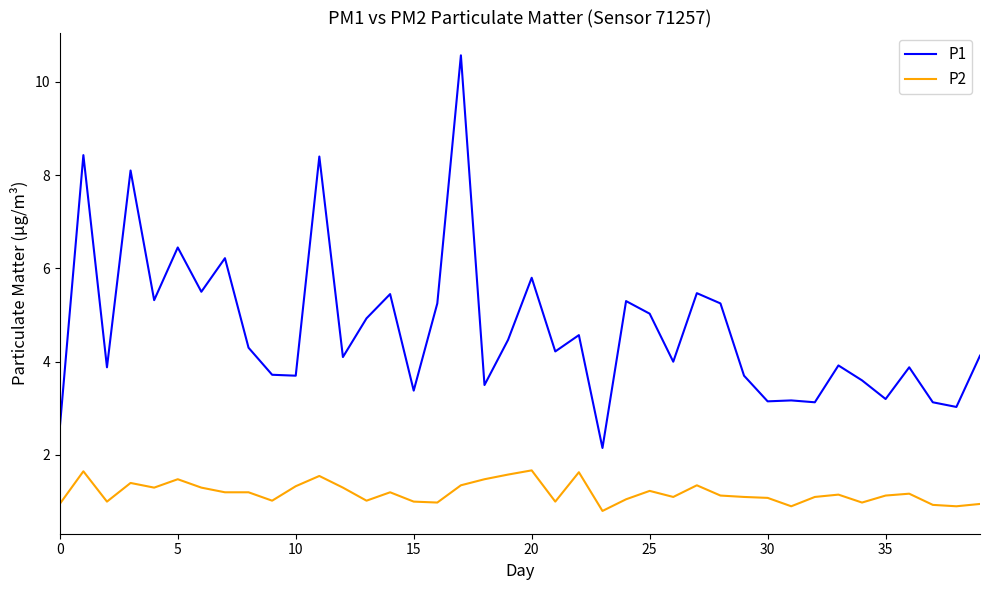

True or false: P2 and P1 cross at least once.

False